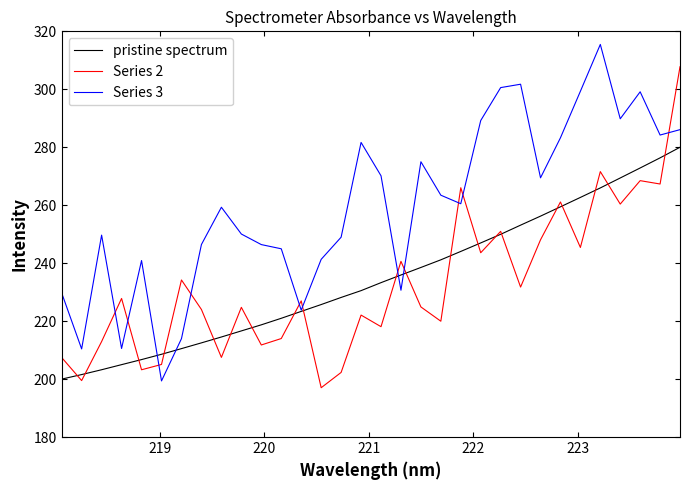

What is the difference between the maximum and minimum values in the pristine spectrum series?

80.0